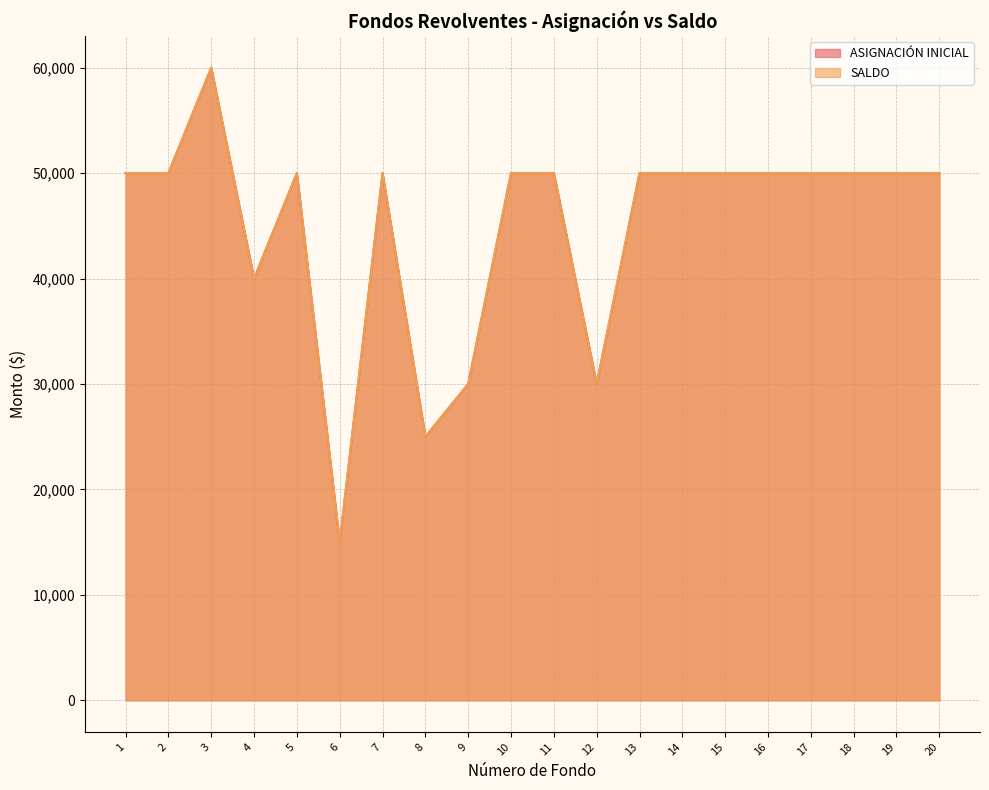

The ASIGNACIÓN INICIAL series shows 50000 at 11. True or false?

True